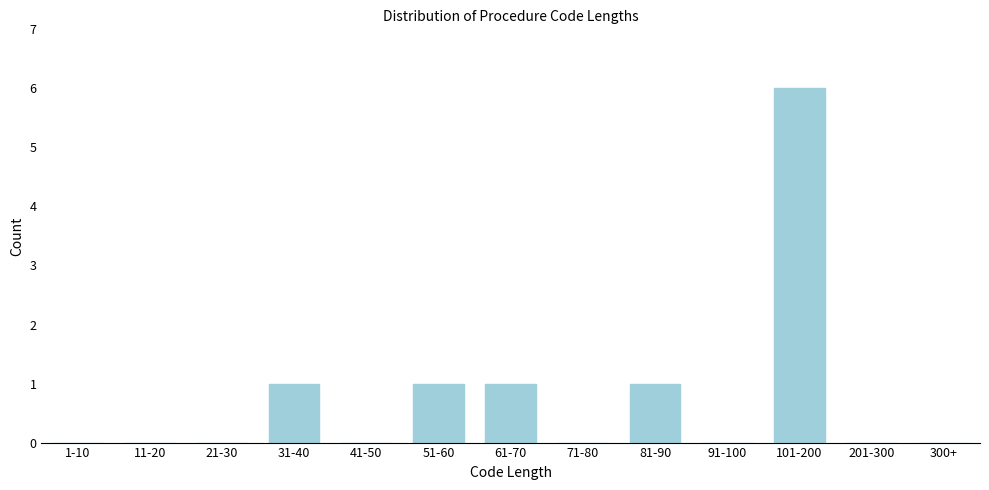

Reading left to right, extract all data points from this chart.

1-10=0	11-20=0	21-30=0	31-40=1	41-50=0	51-60=1	61-70=1	71-80=0	81-90=1	91-100=0	101-200=6	201-300=0	300+=0